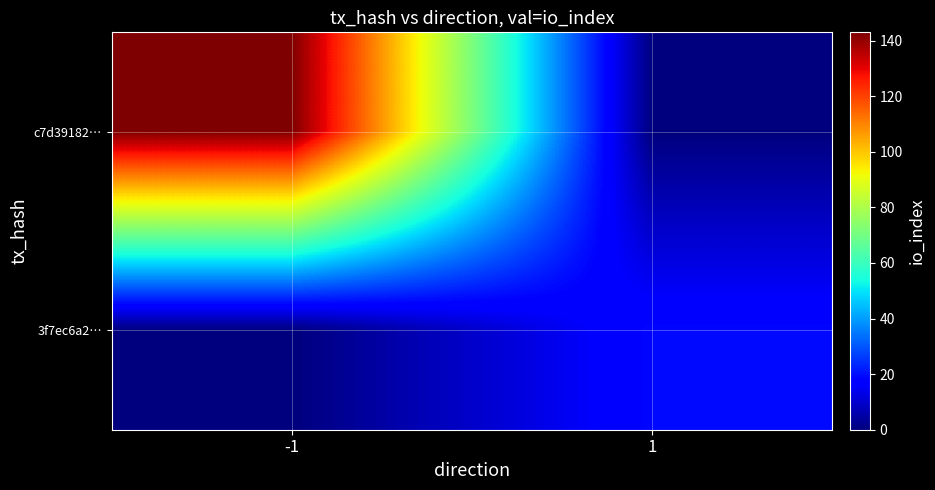

Which series has the largest range (max minus min)?

c7d39182…